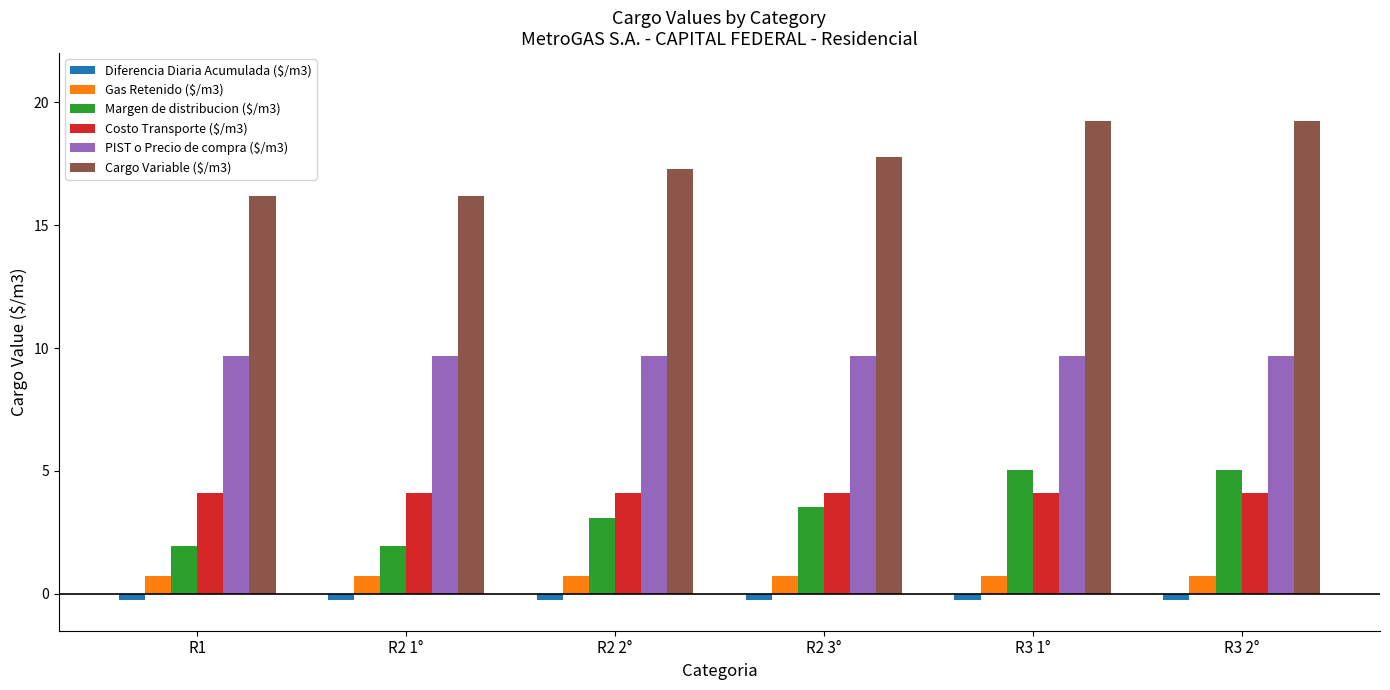

Reading left to right, what are all the values shown in this chart?

Diferencia Diaria Acumulada ($/m3): -0.3	-0.3	-0.3	-0.3	-0.3	-0.3
Gas Retenido ($/m3): 0.7	0.7	0.7	0.7	0.7	0.7
Margen de distribucion ($/m3): 2.0	2.0	3.1	3.5	5.0	5.0
Costo Transporte ($/m3): 4.1	4.1	4.1	4.1	4.1	4.1
PIST o Precio de compra ($/m3): 9.7	9.7	9.7	9.7	9.7	9.7
Cargo Variable ($/m3): 16.2	16.2	17.3	17.8	19.2	19.2